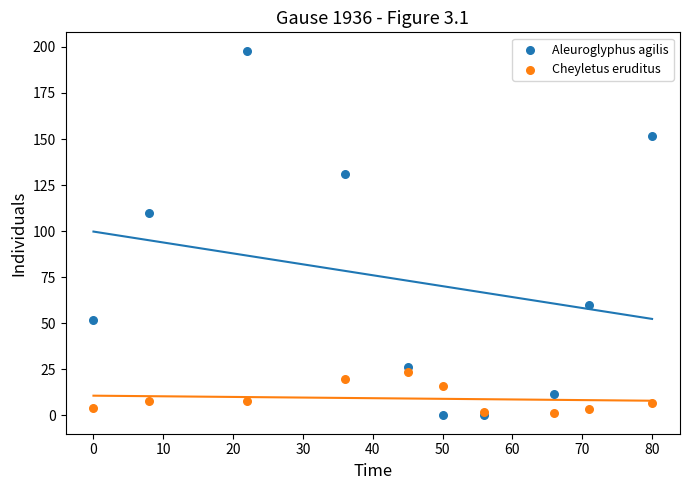

Which series has the largest Y range (max minus min)?

Aleuroglyphus agilis